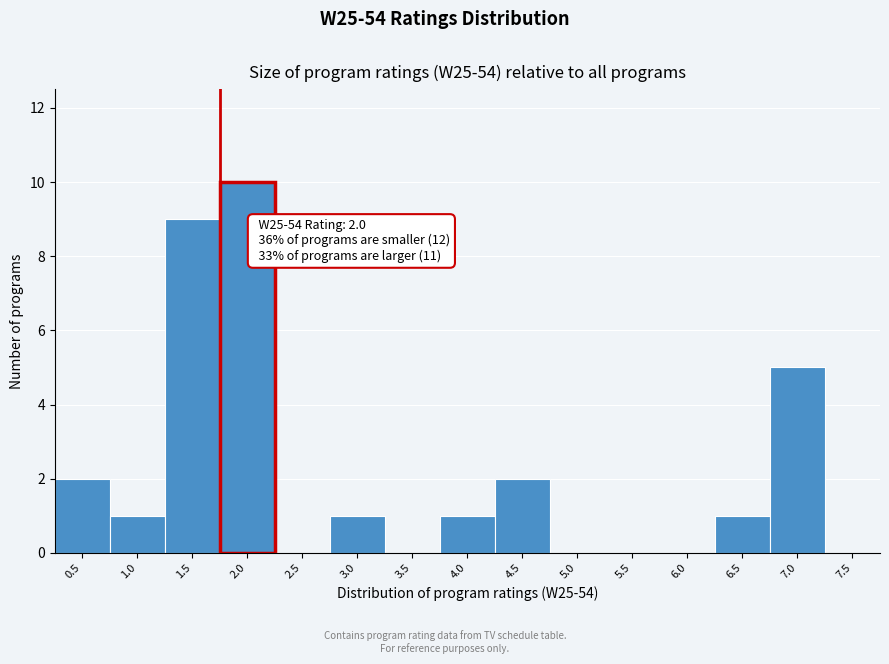

Reading left to right, list all the values displayed in this chart.

0.5=2	1.0=1	1.5=9	2.0=10	2.5=0	3.0=1	3.5=0	4.0=1	4.5=2	5.0=0	5.5=0	6.0=0	6.5=1	7.0=5	7.5=0